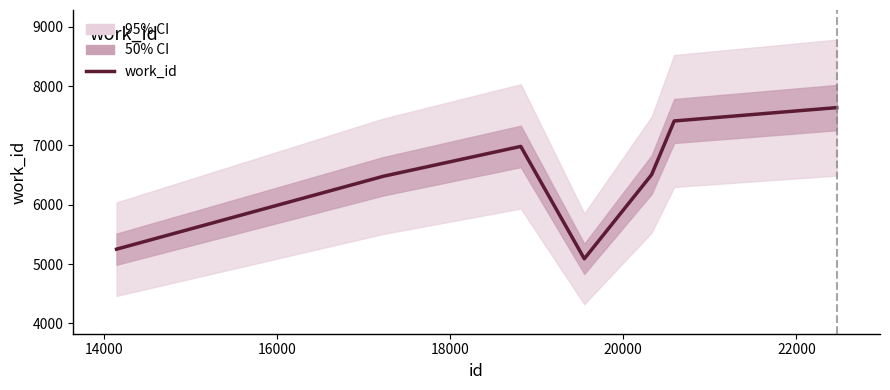

What is the difference between the maximum and second lowest values?

2386